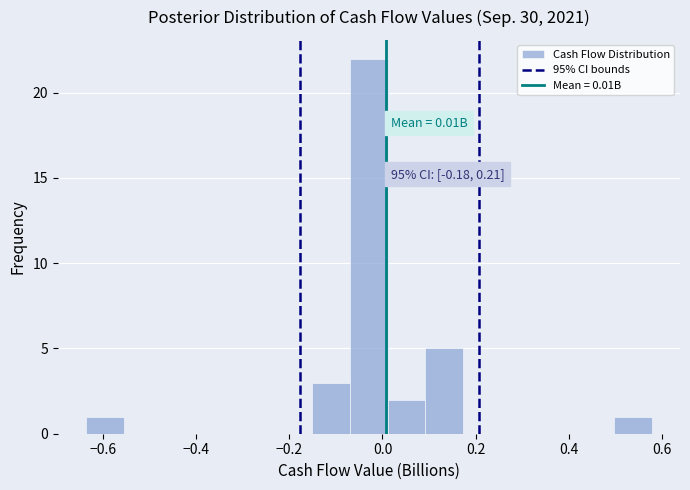

Which range on the x-axis has the tallest bar?

-0.06 to 0.02